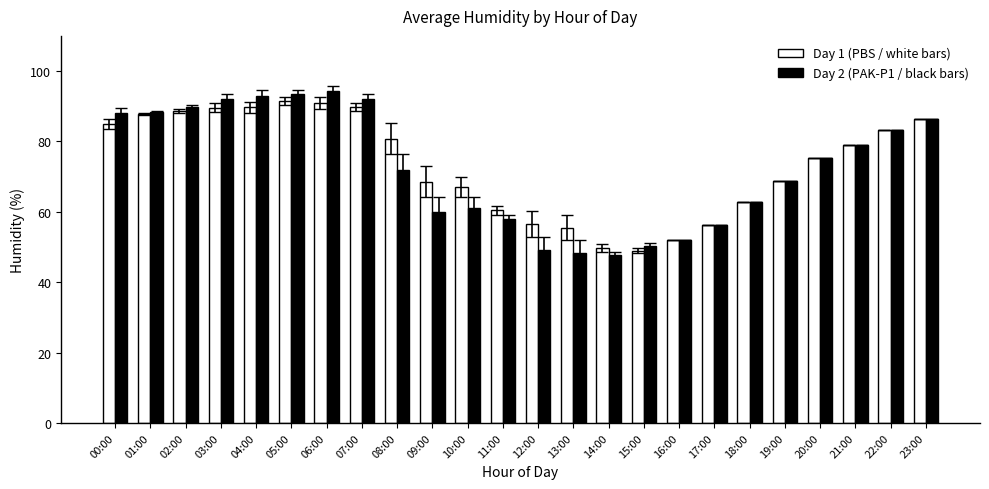

What is the average value of the Day 2 (PAK-P1 / black bars) series?

72.6